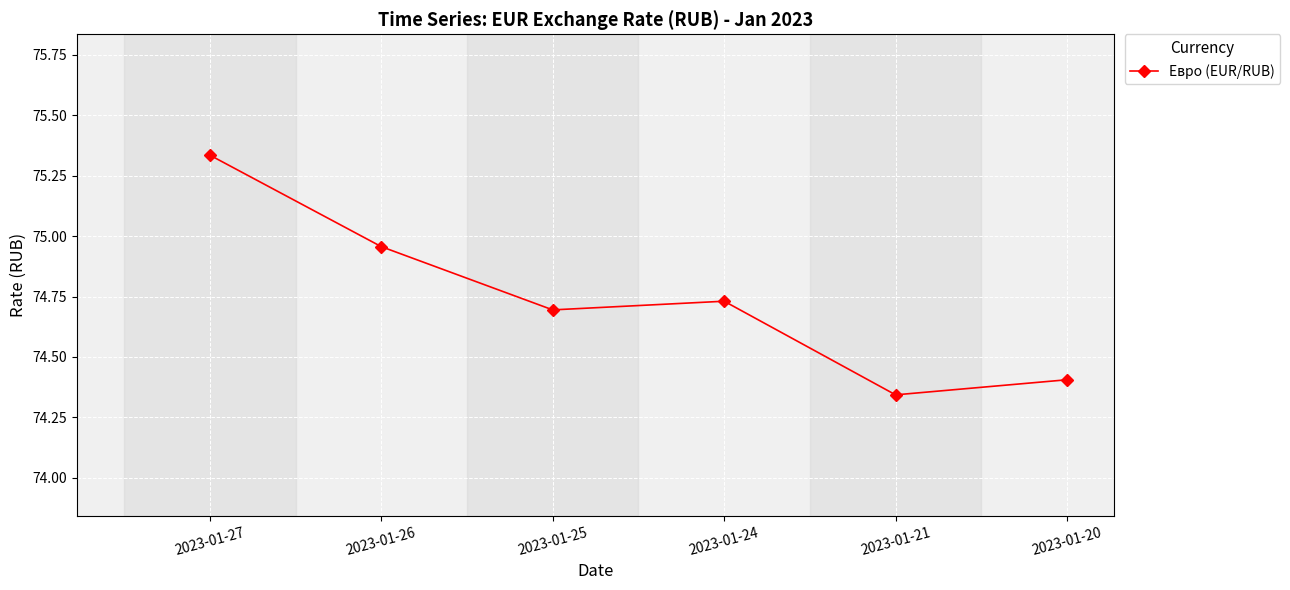

The value at 2023-01-20 is 97.6. True or false?

False